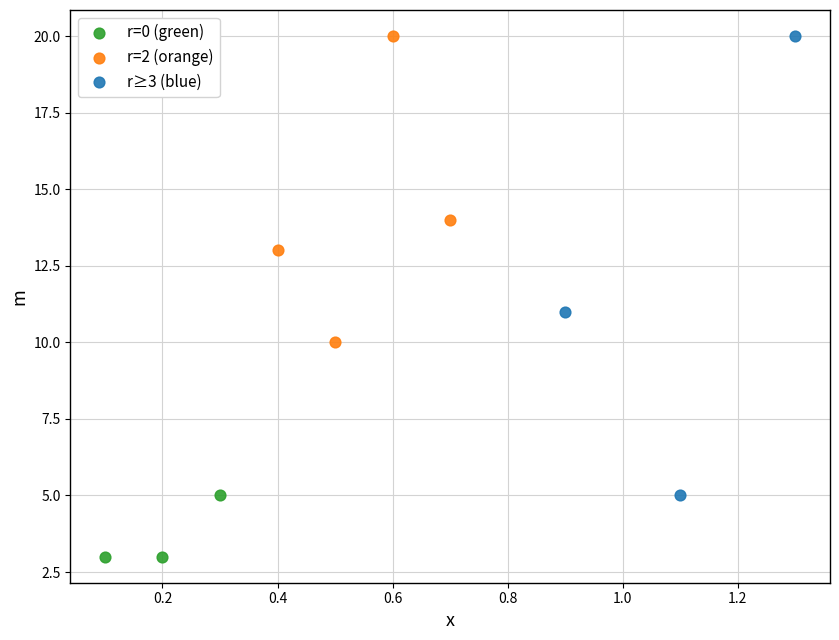

Which series has the largest Y range (max minus min)?

r≥3 (blue)